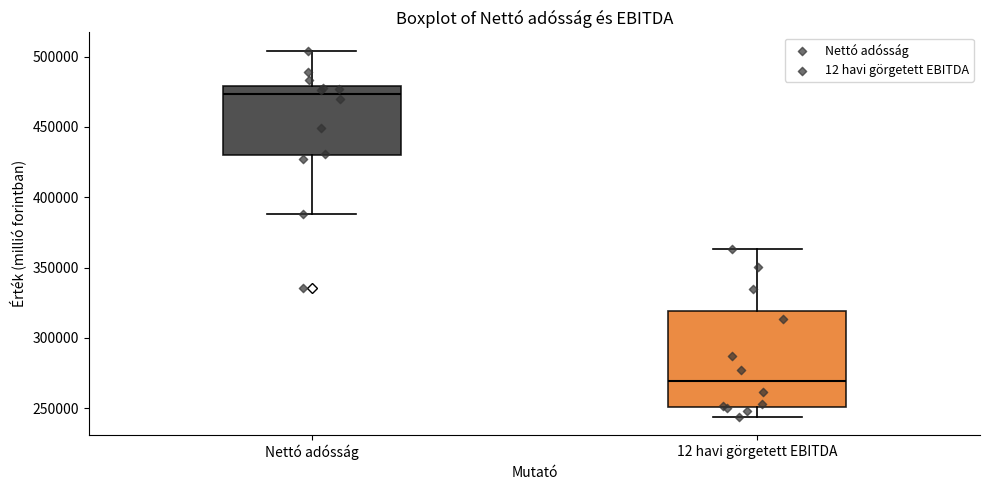

Where is the upper edge of the box for 12 havi görgetett EBITDA on the y-axis? The values are not printed on the chart, so give them approximately, as read against the axis.

320000